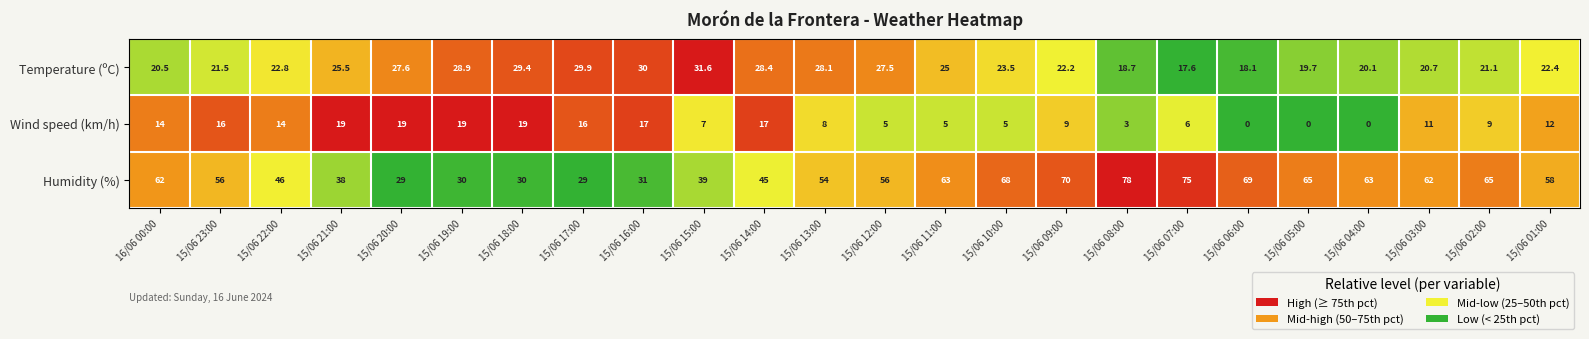

Count the number of categories in the chart.

24